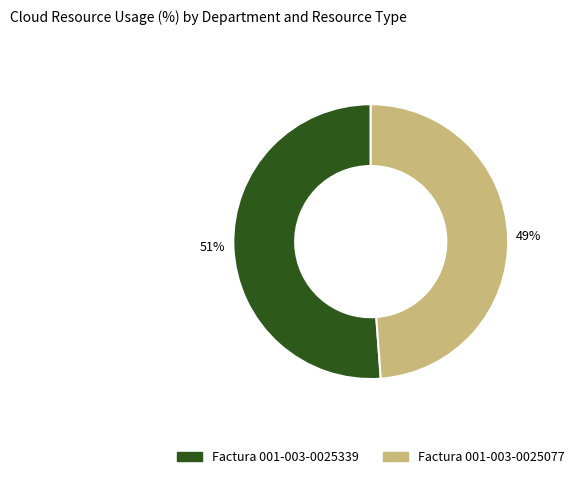

Which slice is the smallest?

Factura 001-003-0025077